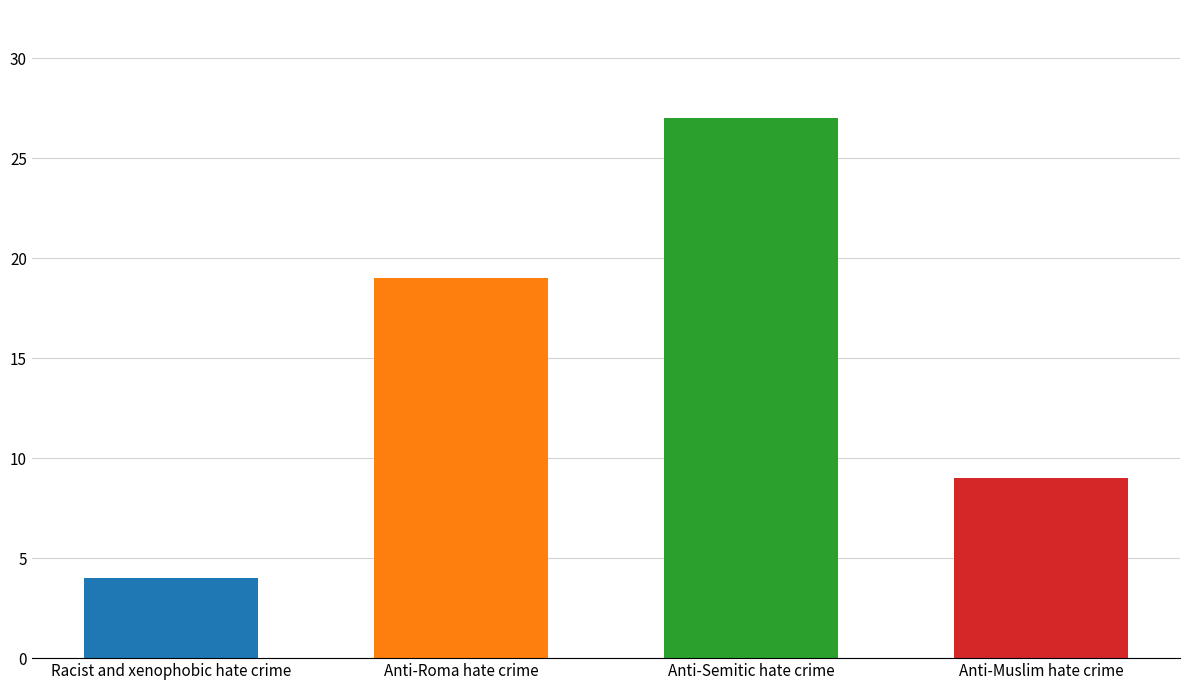

At which label is the value closest to 15?

Anti-Roma hate crime